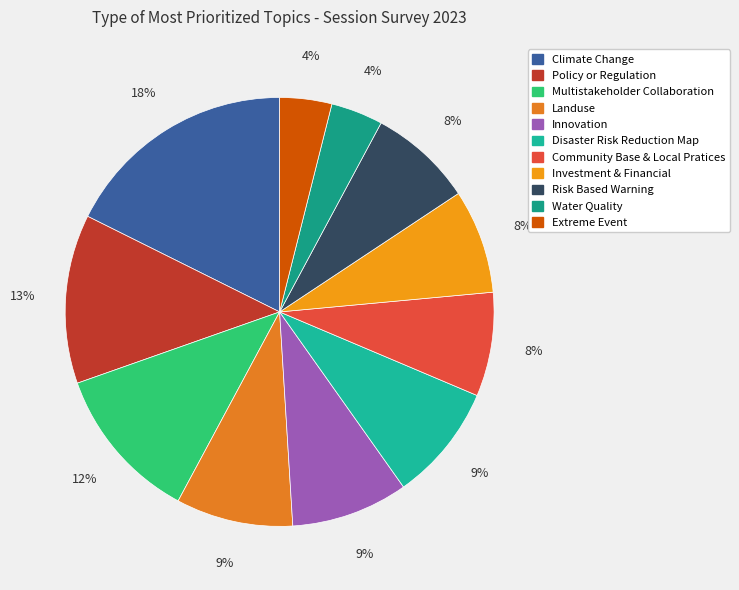

The Investment & Financial slice represents 8% of the pie. True or false?

True